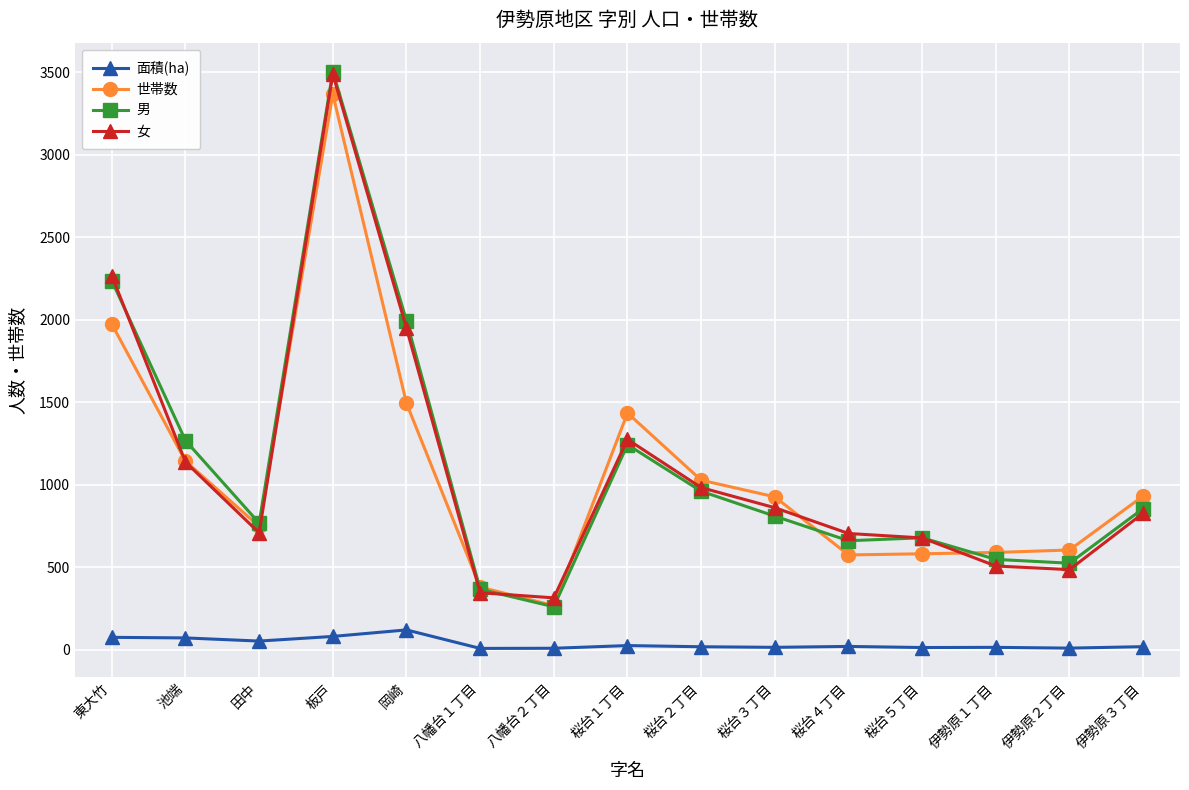

Where is the first local minimum for 世帯数?

田中